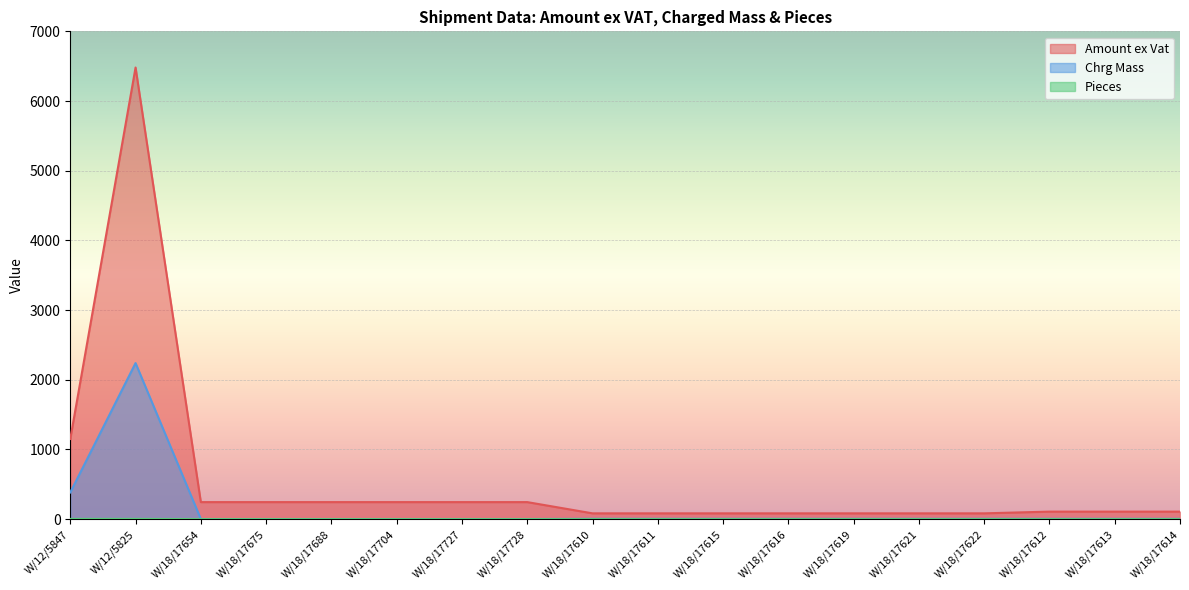

Reading left to right, list all the values displayed in this chart.

Amount ex Vat: 1151.1	6480.6	245.2	245.2	245.2	245.2	245.2	245.2	83.8	83.8	83.8	83.8	83.8	83.8	83.8	108.7	108.7	108.7
Chrg Mass: 384.0	2240.0	2.0	2.0	2.0	2.0	2.0	2.0	5.0	5.0	5.0	5.0	5.0	5.0	5.0	5.0	5.0	5.0
Pieces: 4.0	4.0	1.0	1.0	1.0	1.0	1.0	1.0	1.0	1.0	1.0	1.0	1.0	1.0	1.0	1.0	1.0	1.0